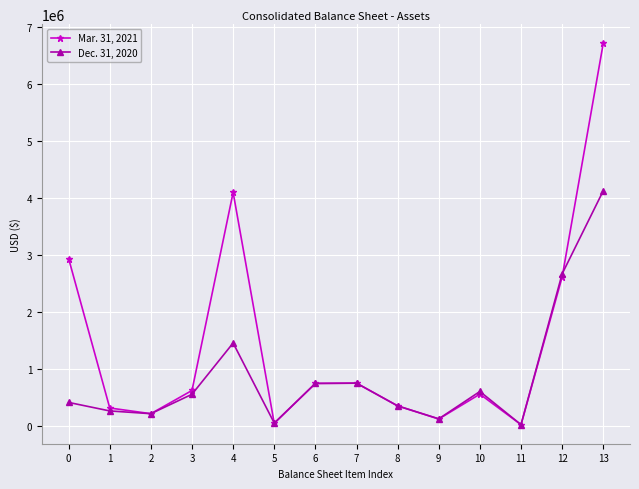

At which category is the sum across all series the highest?

13